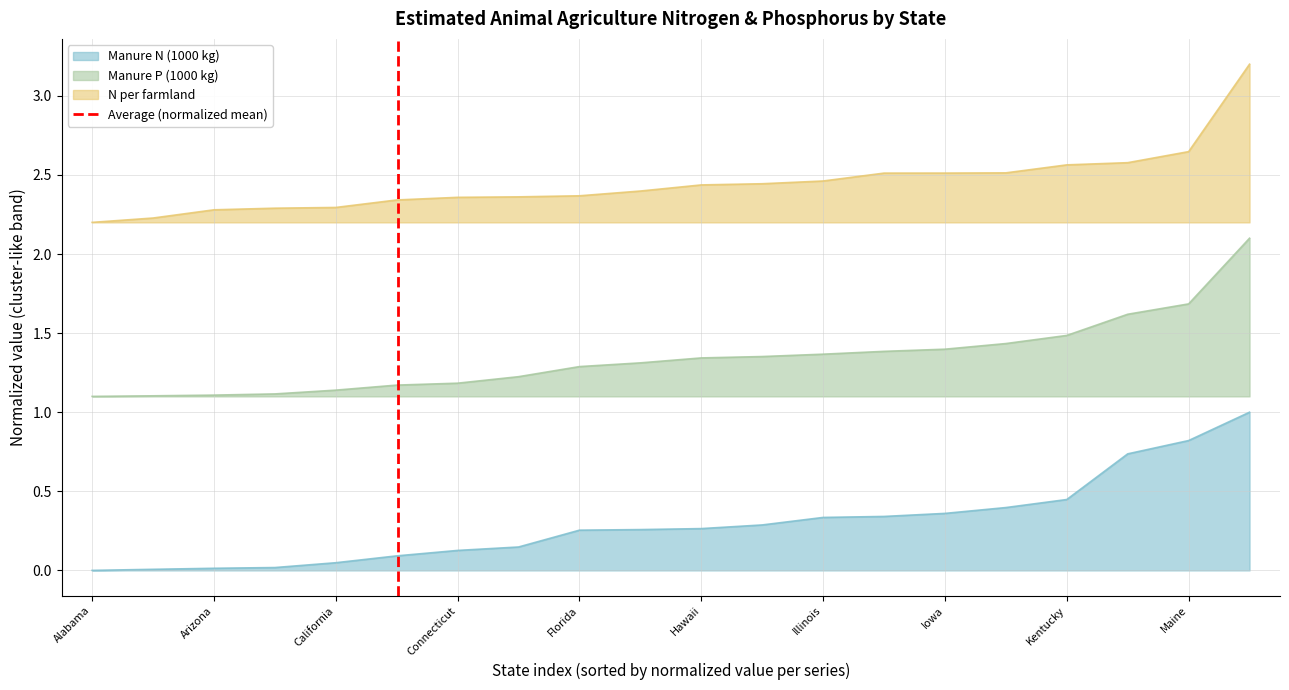

True or false: Manure N (1000 kg) and N per farmland cross at least once.

False